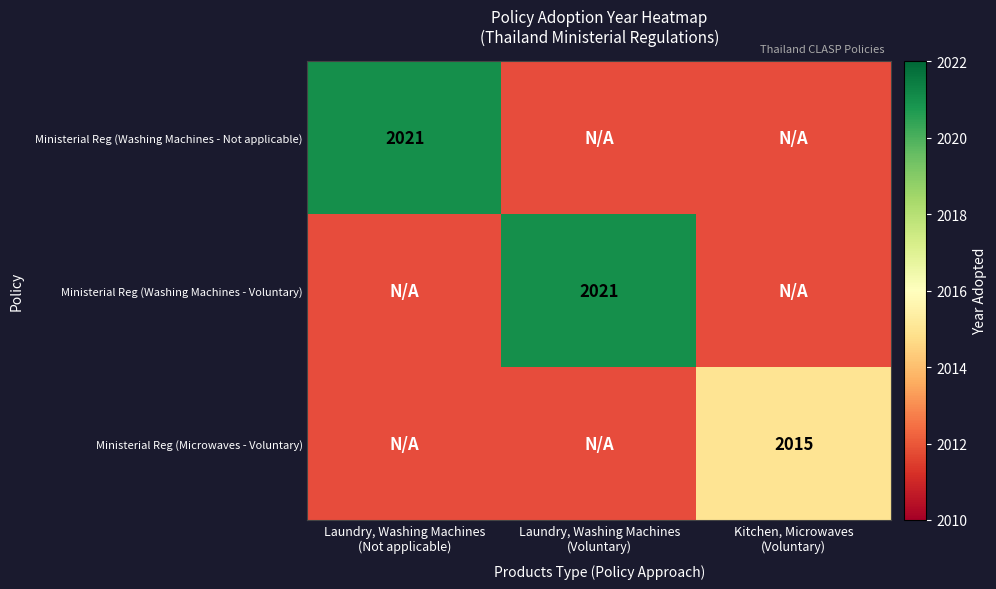

True or false: Ministerial Reg (Washing Machines - Not applicable) has a value of 2021.0 at Laundry, Washing Machines (Not applicable).

True